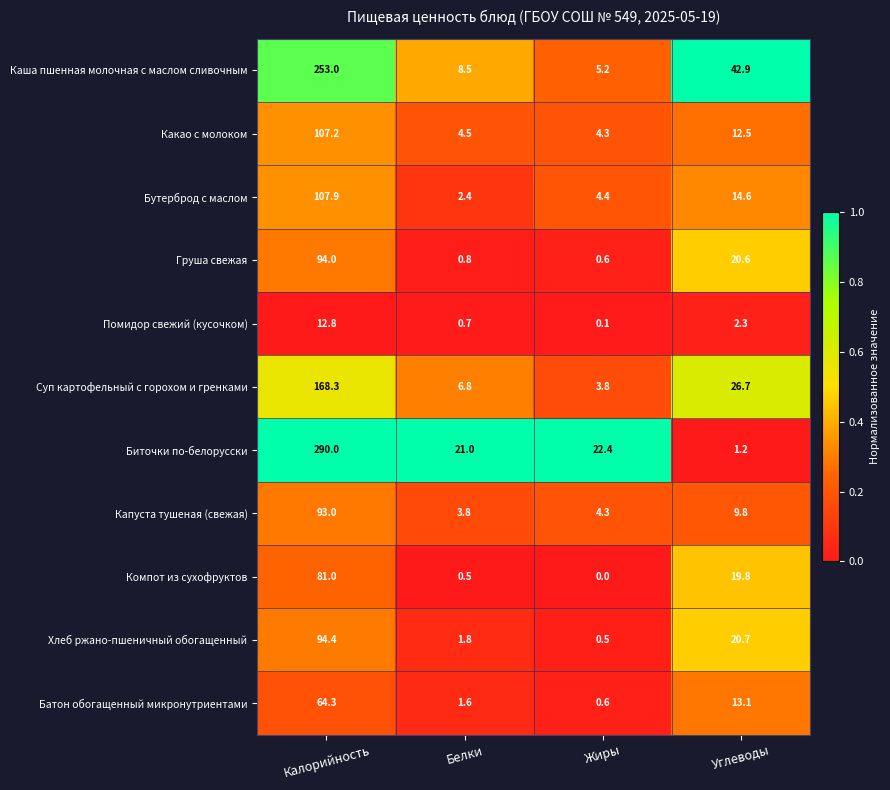

What is the difference between the maximum and minimum values in the Компот из сухофруктов series?

81.0